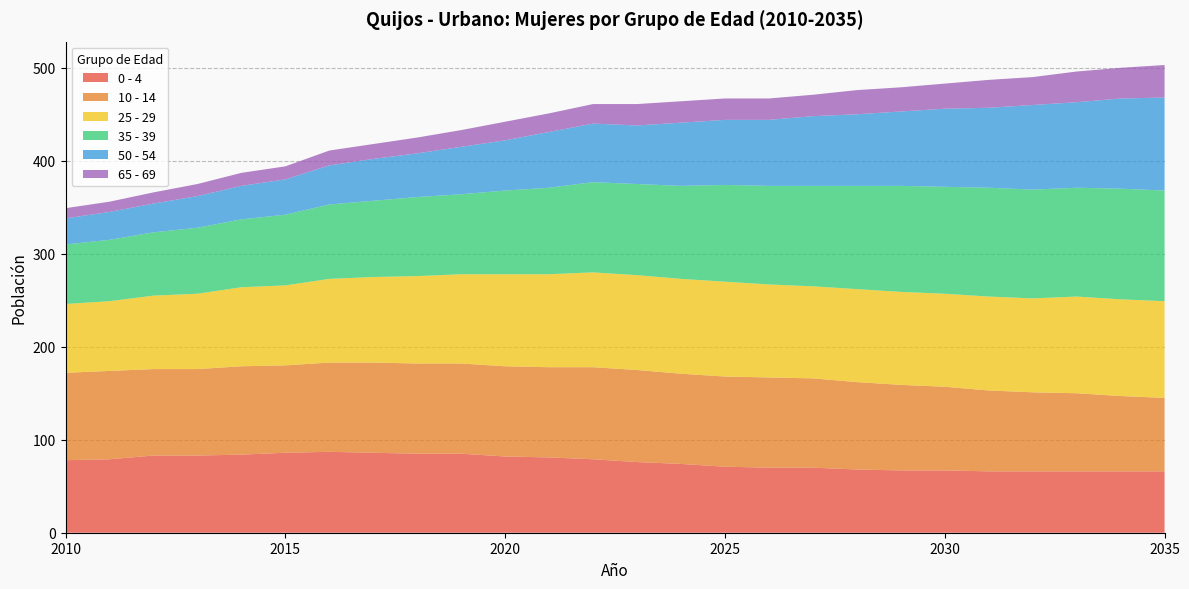

Reading left to right, what are all the values shown in this chart?

0 - 4: 78	79	83	83	84	86	87	86	85	85	82	81	79	76	74	71	70	70	68	67	67	66	66	66	66	66
10 - 14: 94	95	93	93	95	94	96	97	97	97	97	97	99	99	97	97	97	96	94	92	90	87	85	84	81	79
25 - 29: 74	75	79	81	85	86	90	92	94	96	99	100	102	102	102	102	100	99	100	100	100	101	101	104	104	104
35 - 39: 64	66	68	71	73	76	80	82	85	86	90	93	97	98	100	104	106	108	111	114	115	117	117	117	119	119
50 - 54: 28	30	31	34	36	38	42	45	47	51	54	60	63	63	68	70	71	75	77	80	84	86	91	92	97	100
65 - 69: 11	11	12	13	14	14	16	16	17	18	20	20	21	23	23	23	23	23	26	26	27	30	30	33	33	35